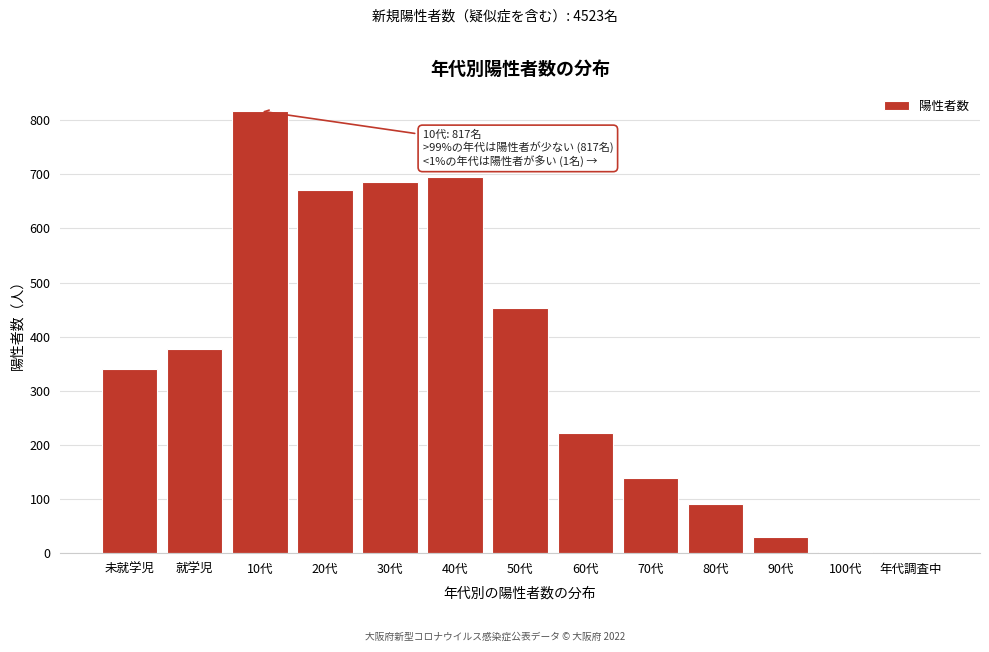

The chart shows a value of 958 at 20代. True or false?

False